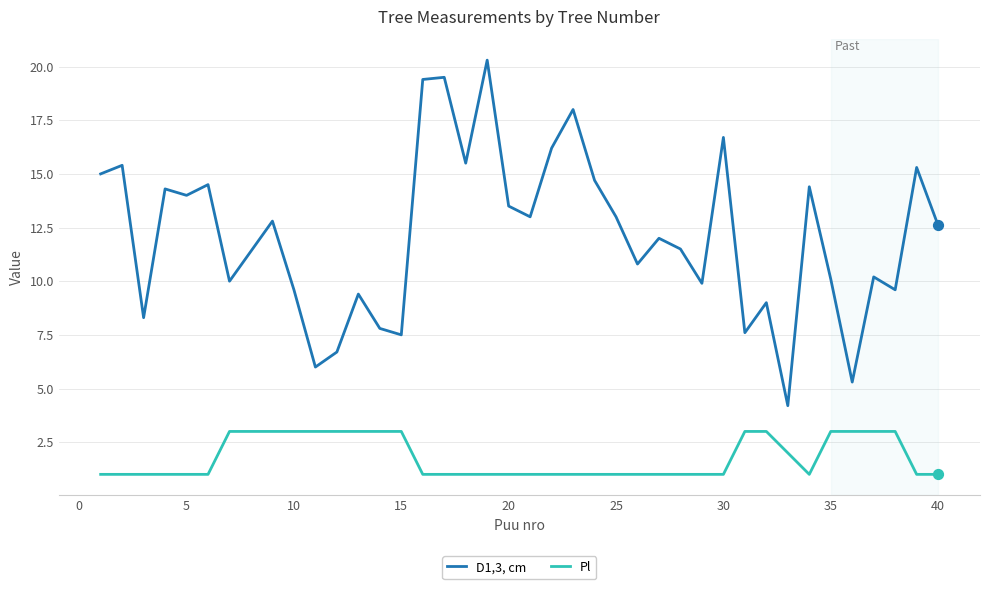

Which series has the largest range (max minus min)?

D1,3, cm